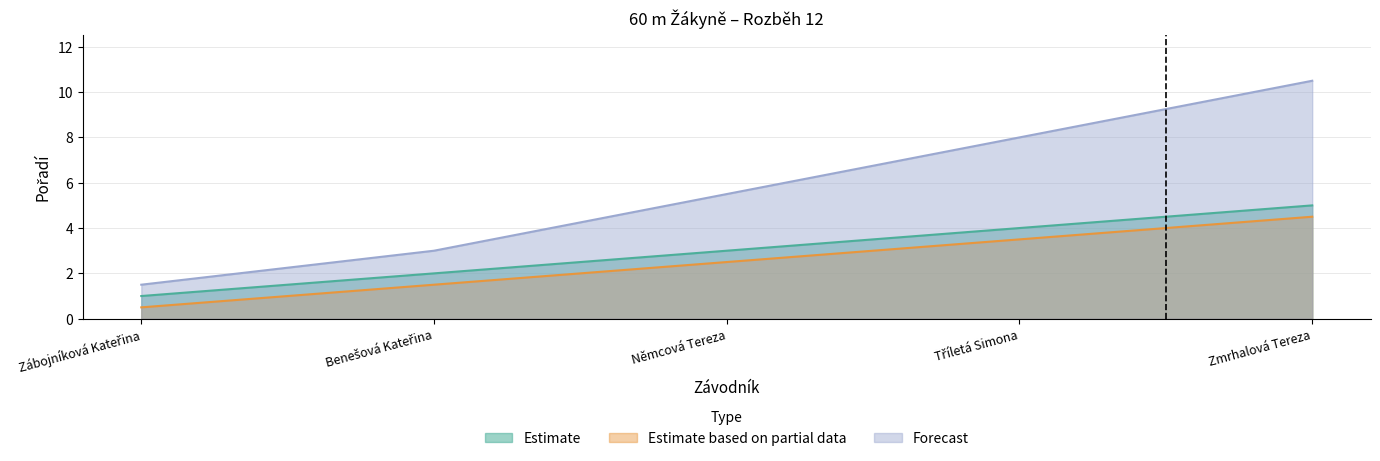

True or false: Forecast and Estimate cross at least once.

False